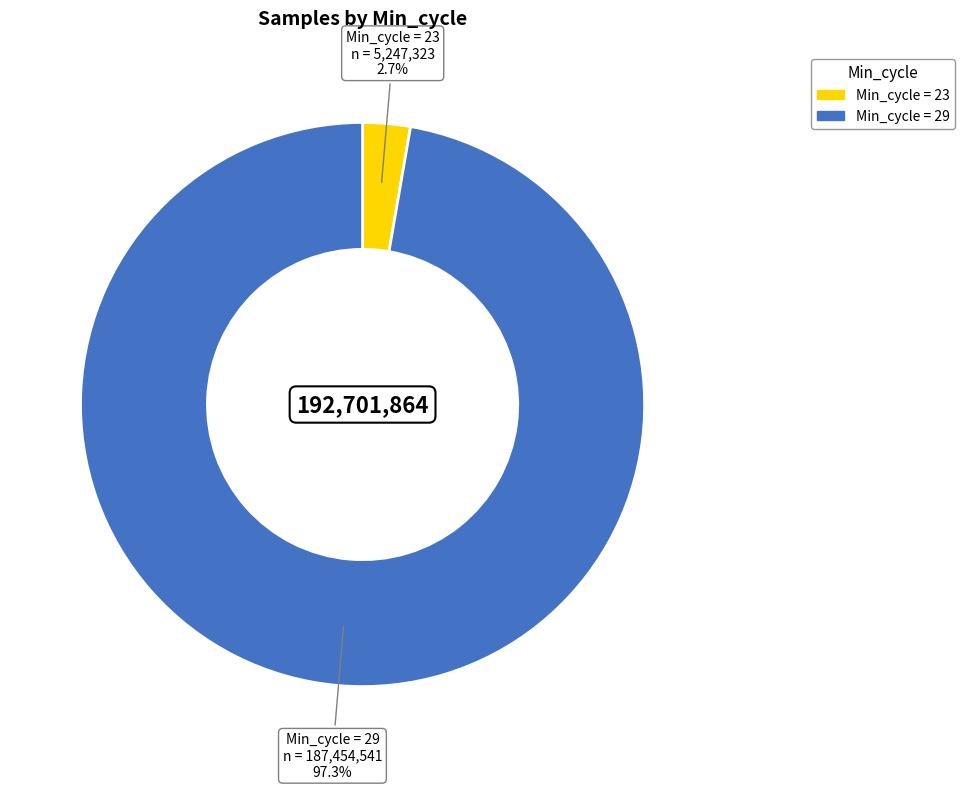

Does any single category account for the majority?

Yes